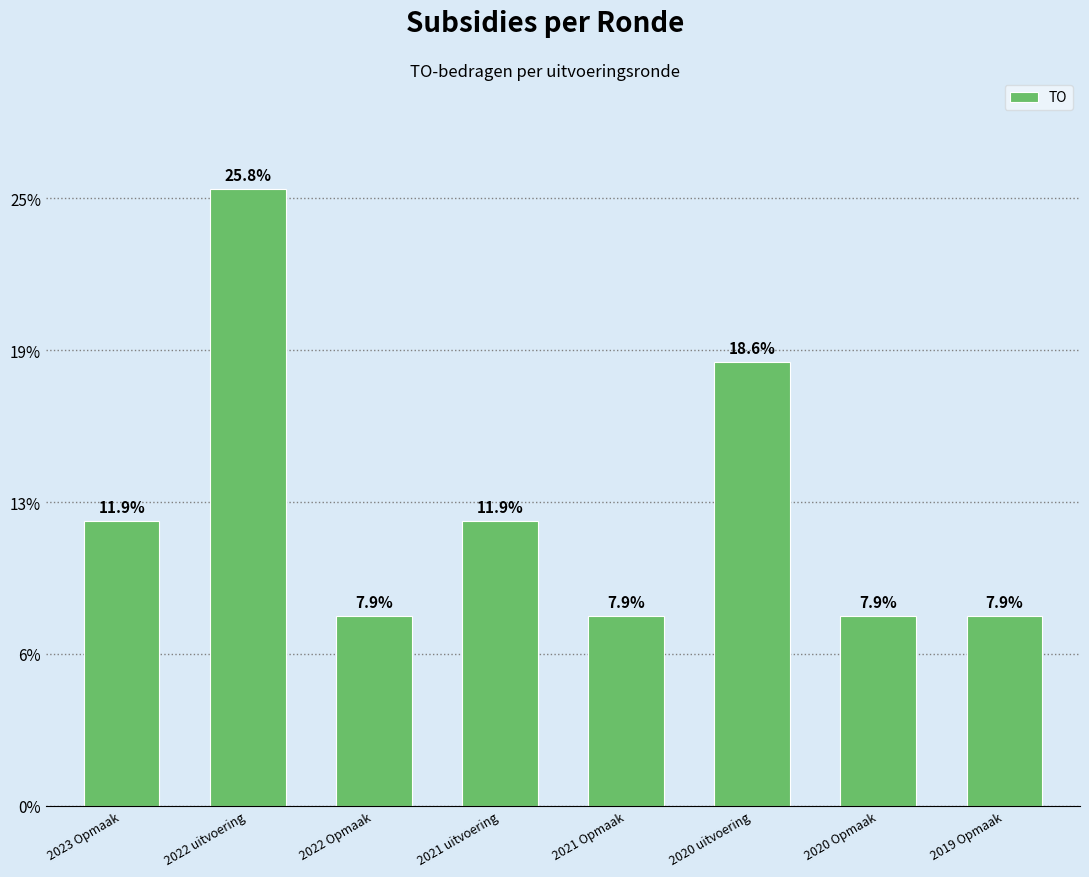

Rank the categories by value from highest to lowest.

2022 uitvoering, 2020 uitvoering, 2023 Opmaak, 2021 uitvoering, 2022 Opmaak, 2021 Opmaak, 2020 Opmaak, 2019 Opmaak